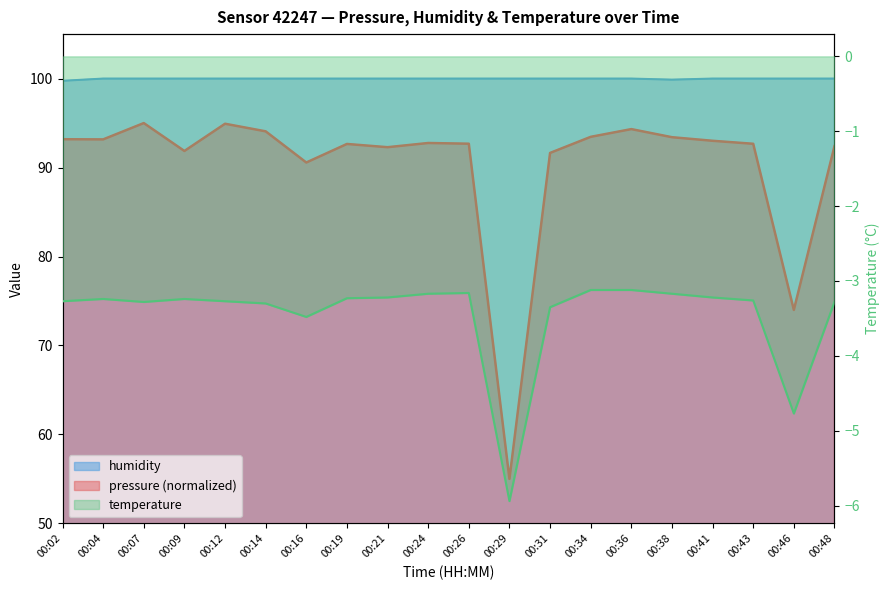

Reading left to right, extract all data points from this chart.

pressure: 00:02=93.2	00:04=93.2	00:07=95.0	00:09=91.9	00:12=94.9	00:14=94.1	00:16=90.6	00:19=92.7	00:21=92.3	00:24=92.8	00:26=92.7	00:29=55.0	00:31=91.6	00:34=93.5	00:36=94.3	00:38=93.4	00:41=93.0	00:43=92.7	00:46=74.0	00:48=92.4
humidity: 00:02=99.8	00:04=100.0	00:07=100.0	00:09=100.0	00:12=100.0	00:14=100.0	00:16=100.0	00:19=100.0	00:21=100.0	00:24=100.0	00:26=100.0	00:29=100.0	00:31=100.0	00:34=100.0	00:36=100.0	00:38=99.9	00:41=100.0	00:43=100.0	00:46=100.0	00:48=100.0
temperature: 00:02=-3.3	00:04=-3.2	00:07=-3.3	00:09=-3.2	00:12=-3.3	00:14=-3.3	00:16=-3.5	00:19=-3.2	00:21=-3.2	00:24=-3.2	00:26=-3.2	00:29=-5.9	00:31=-3.4	00:34=-3.1	00:36=-3.1	00:38=-3.2	00:41=-3.2	00:43=-3.3	00:46=-4.8	00:48=-3.3